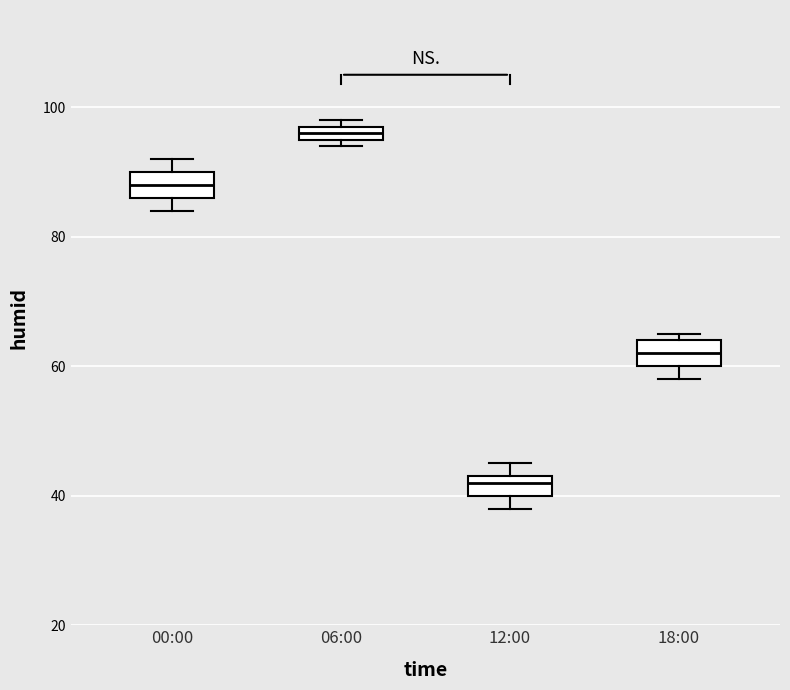

Where is the lower edge of the box for 06:00 on the y-axis? The values are not printed on the chart, so give them approximately, as read against the axis.

96